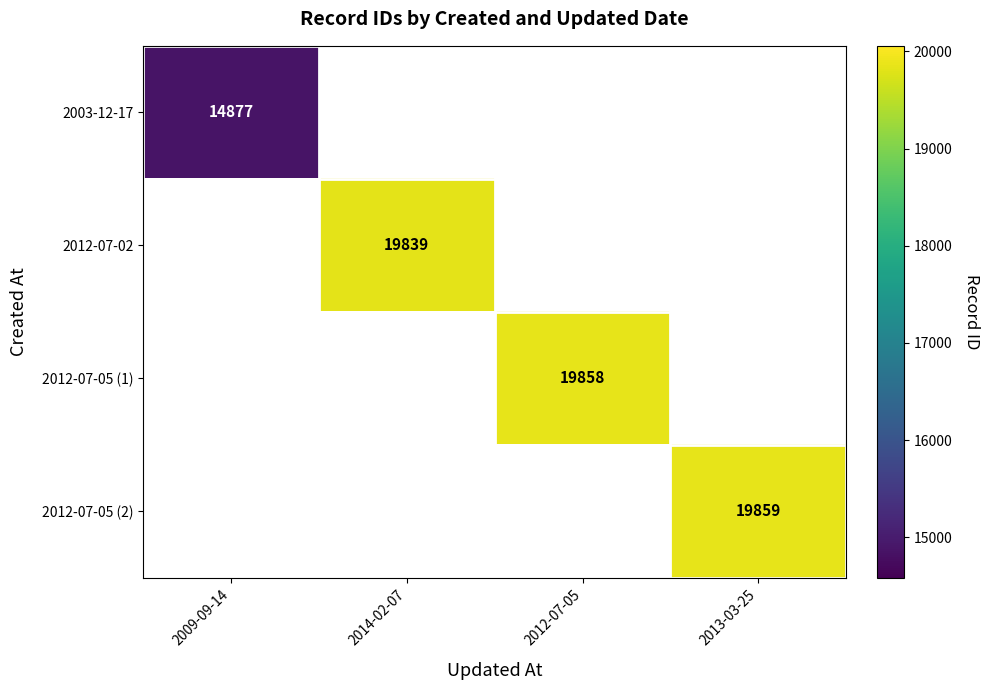

Between 2009-09-14 and 2014-02-07, which is larger?

2014-02-07